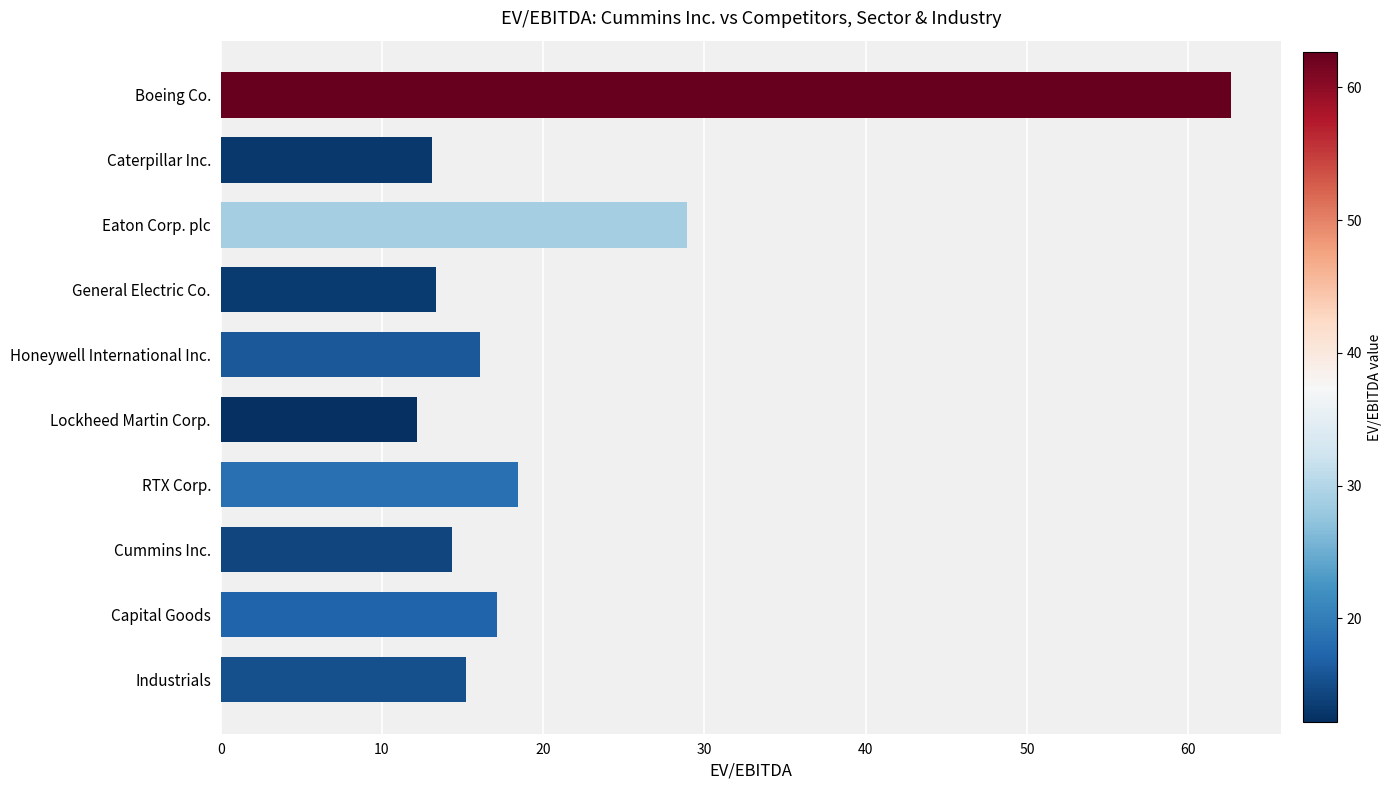

What is the difference between the values at Boeing Co. and Lockheed Martin Corp.?

50.4